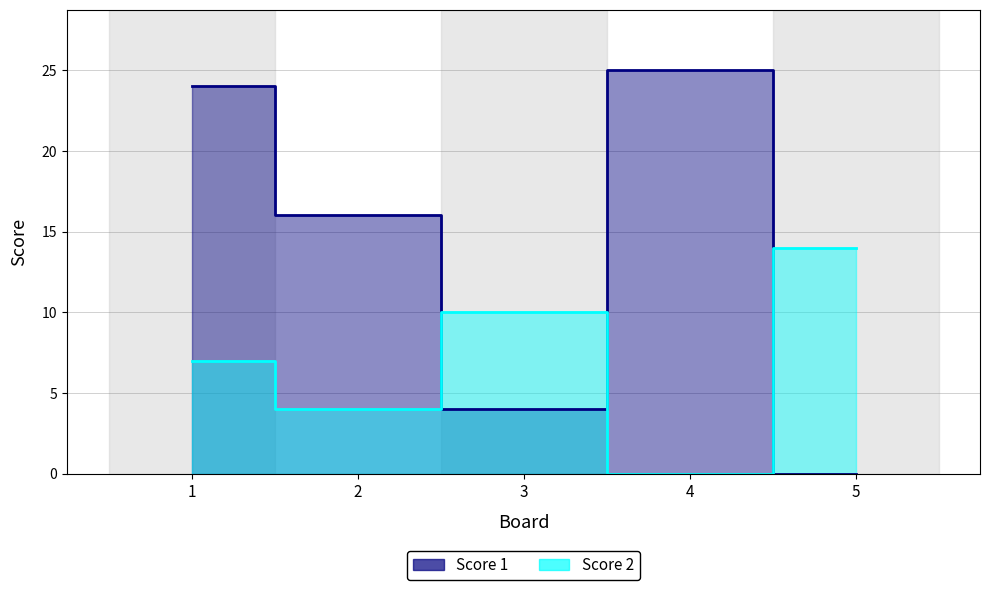

True or false: Score 1 and Score 2 intersect in this chart.

True